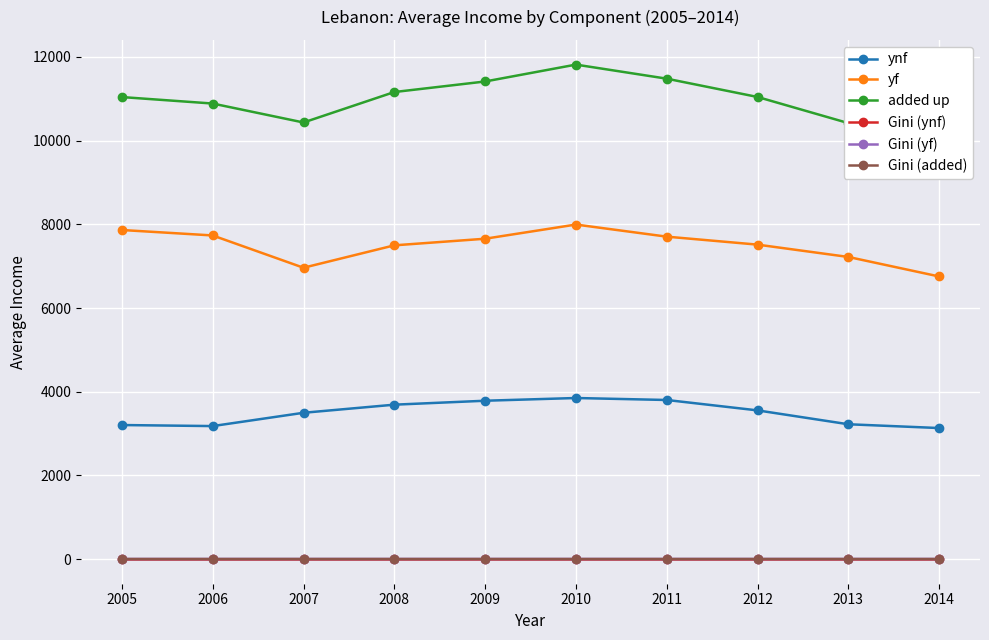

True or false: ynf and Gini (ynf) intersect in this chart.

False